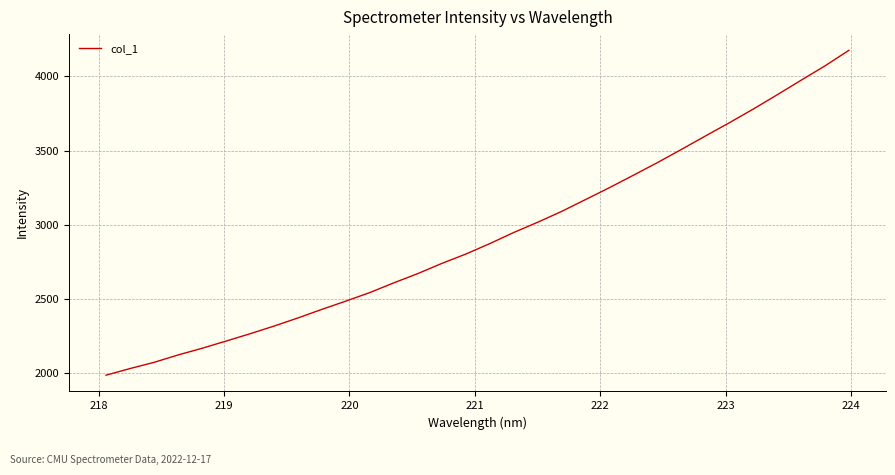

What is the difference between the maximum and minimum values?

2189.5